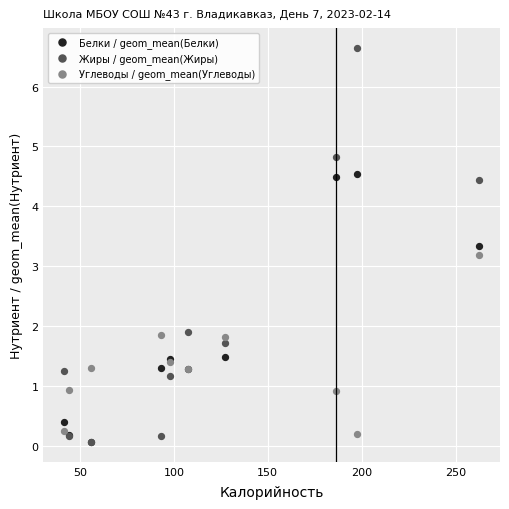

Across all series, what Y value is closest to 3?

3.2